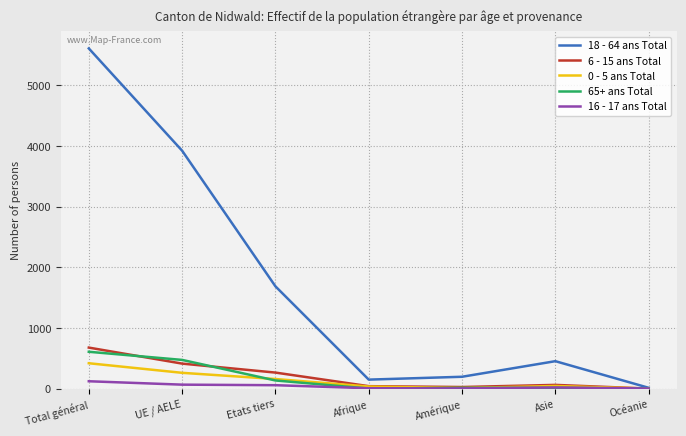

Is the value of 18 - 64 ans Total at Total général greater than the value of 16 - 17 ans Total at Amérique?

Yes